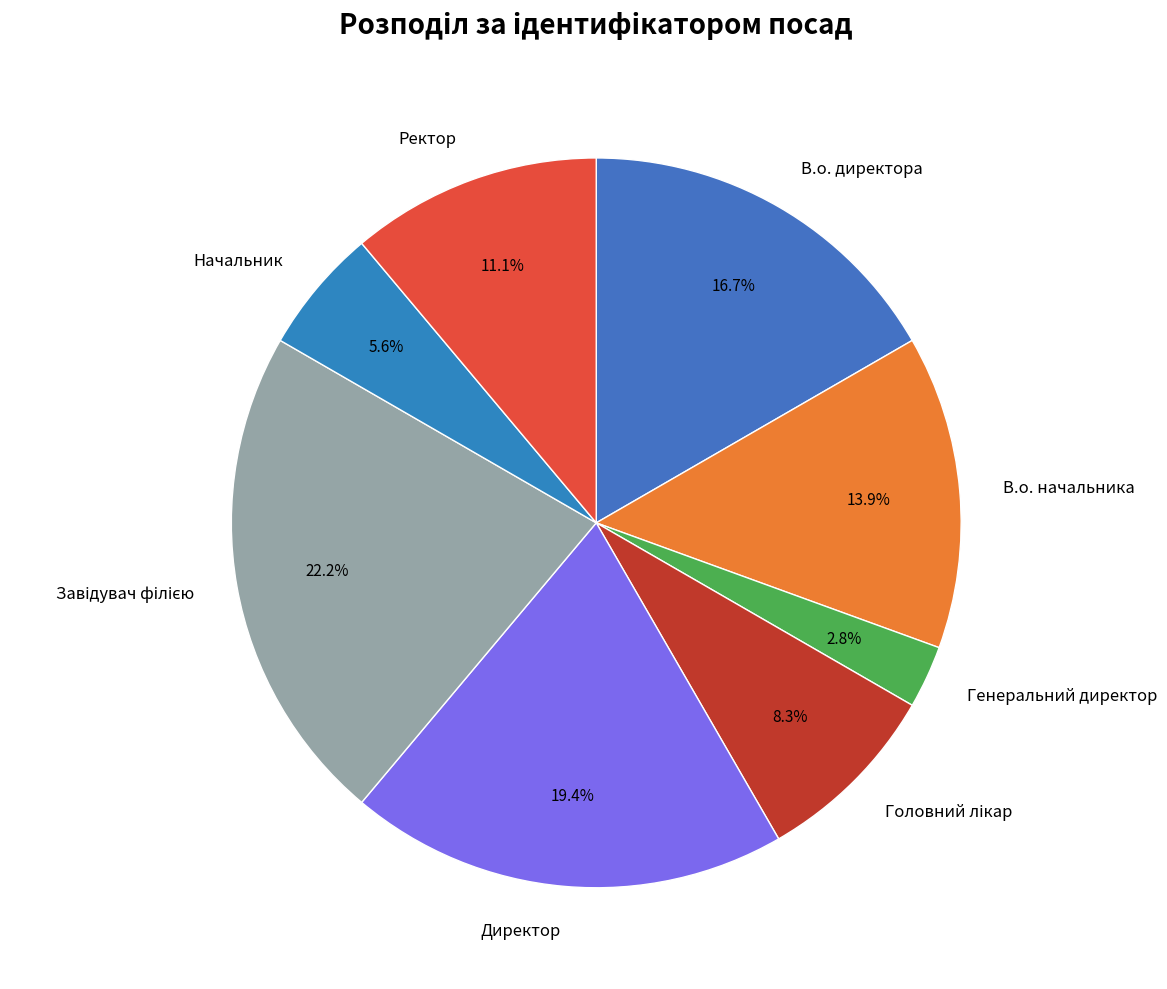

To the nearest percent, what is the average slice percentage?

12%